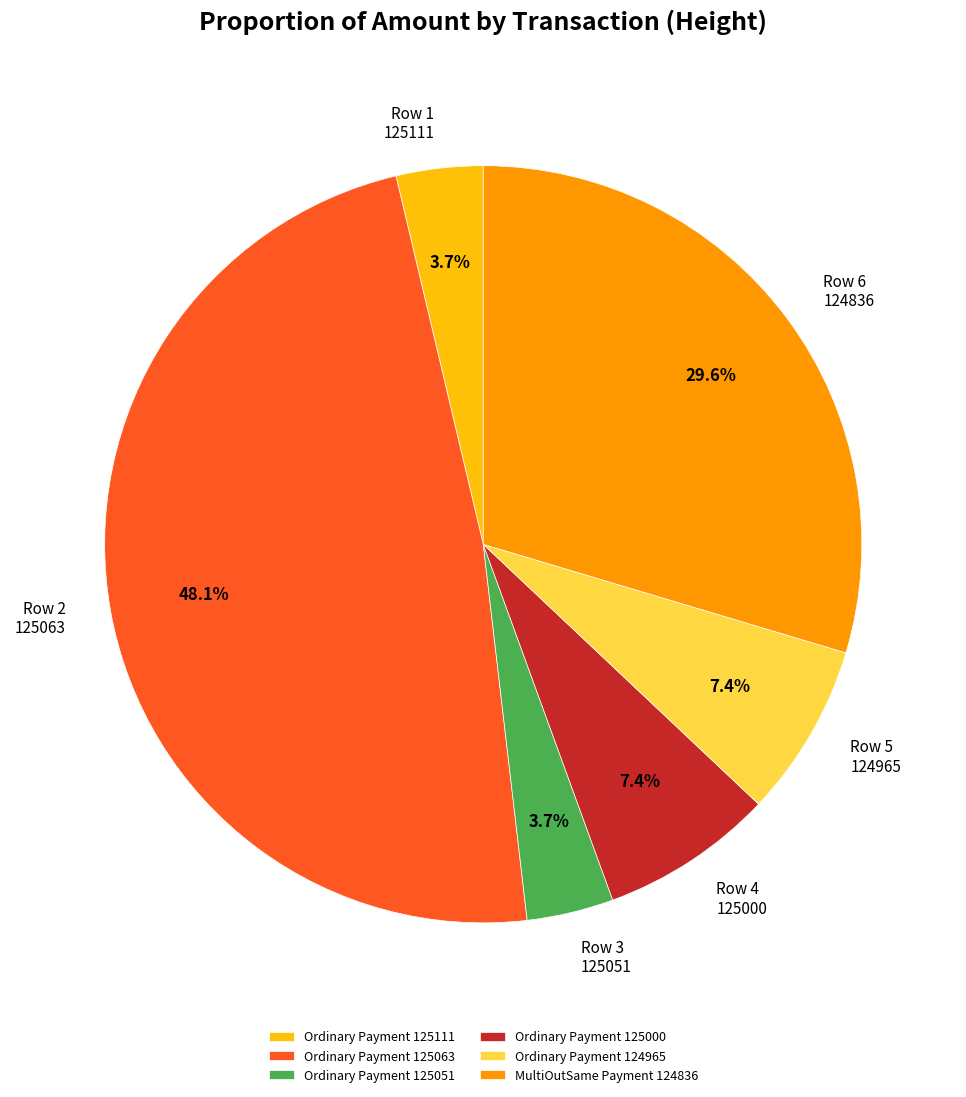

Combined, what portion of the pie is Row 1 125111 and Row 4 125000?

11.1%